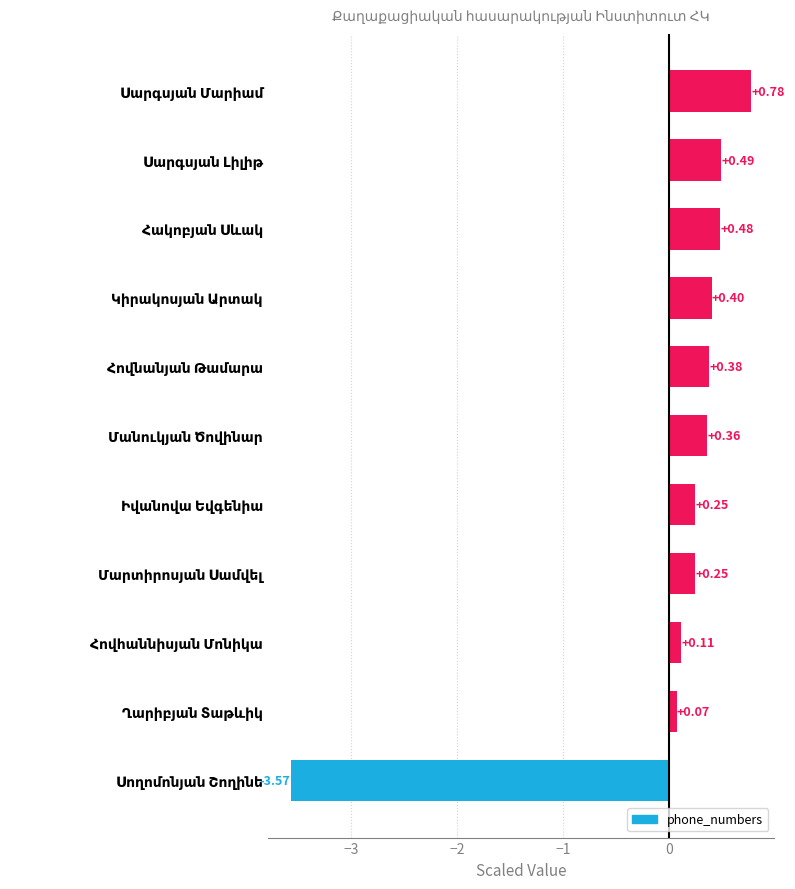

What is the difference between the second highest and second lowest values?

0.4